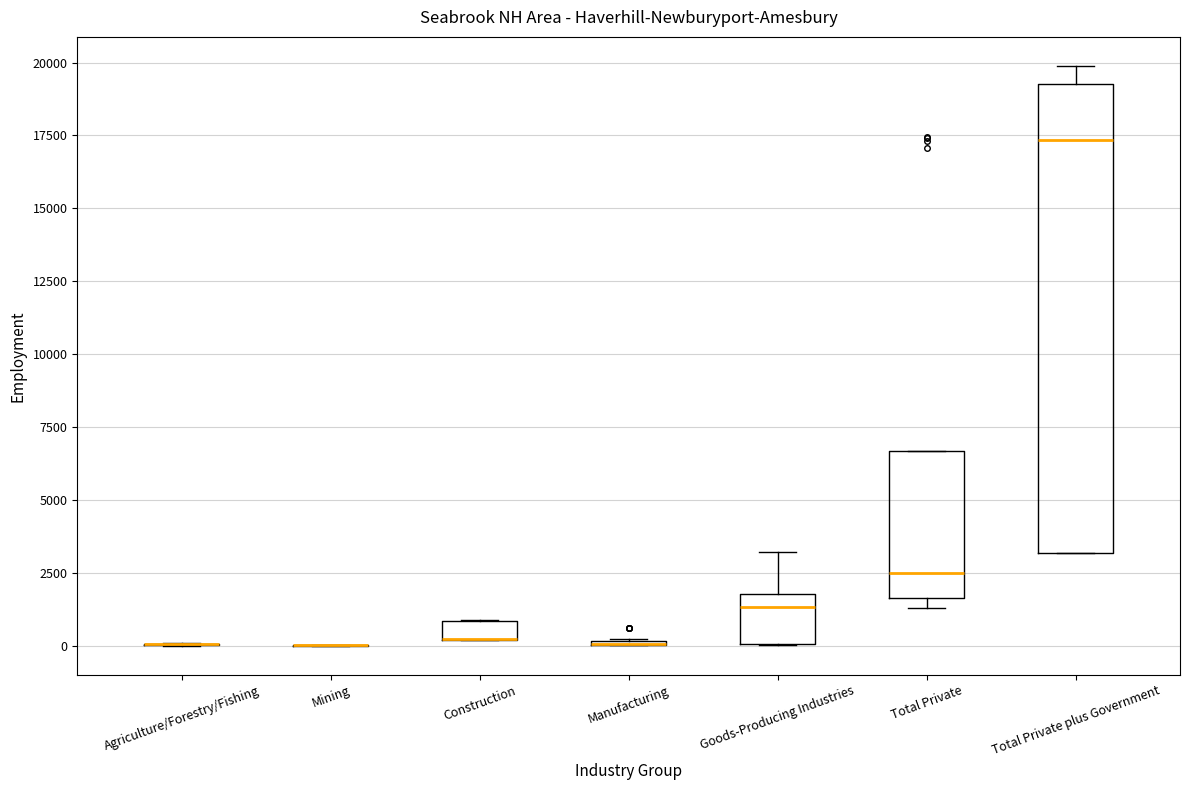

Where is the lower edge of the box for Total Private plus Government on the y-axis? The values are not printed on the chart, so give them approximately, as read against the axis.

3000